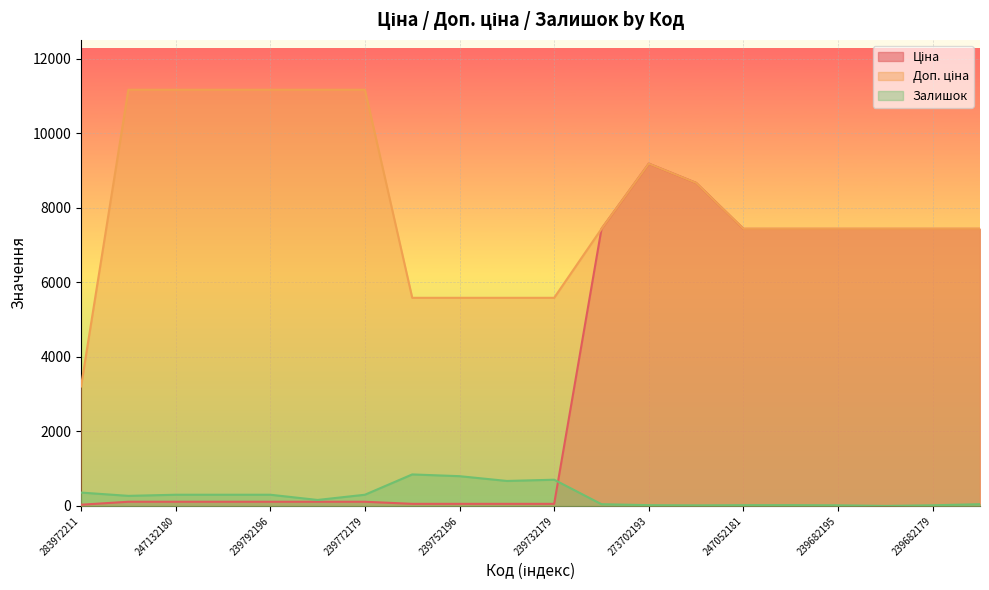

What is the average value of the Доп. ціна series?

8123.4